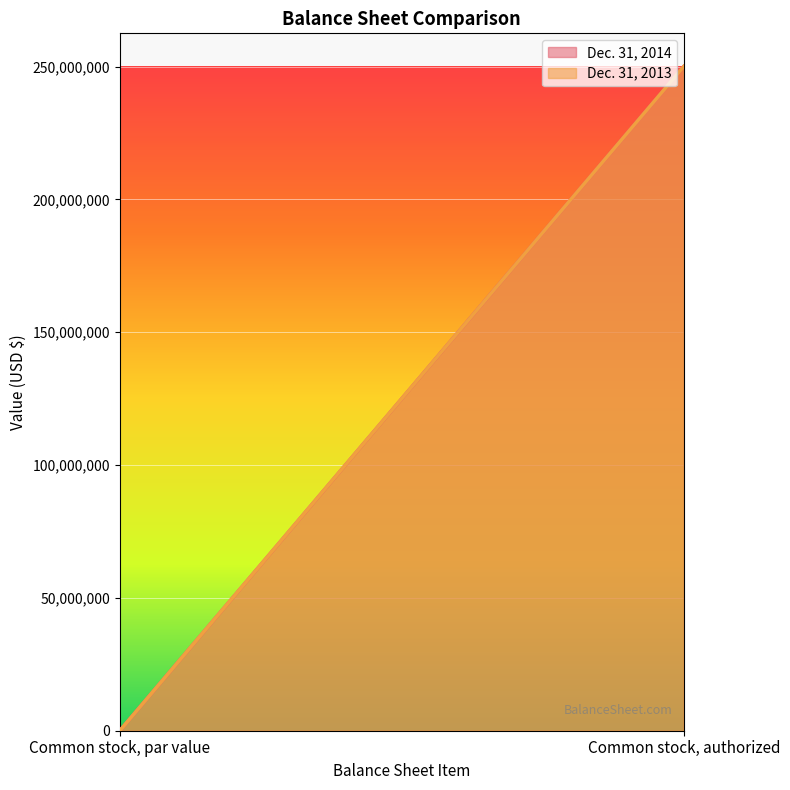

Reading left to right, transcribe all the data shown in this chart.

Dec. 31, 2014: Common stock, par value=0.0	Common stock, authorized=250000000.0
Dec. 31, 2013: Common stock, par value=0.0	Common stock, authorized=250000000.0